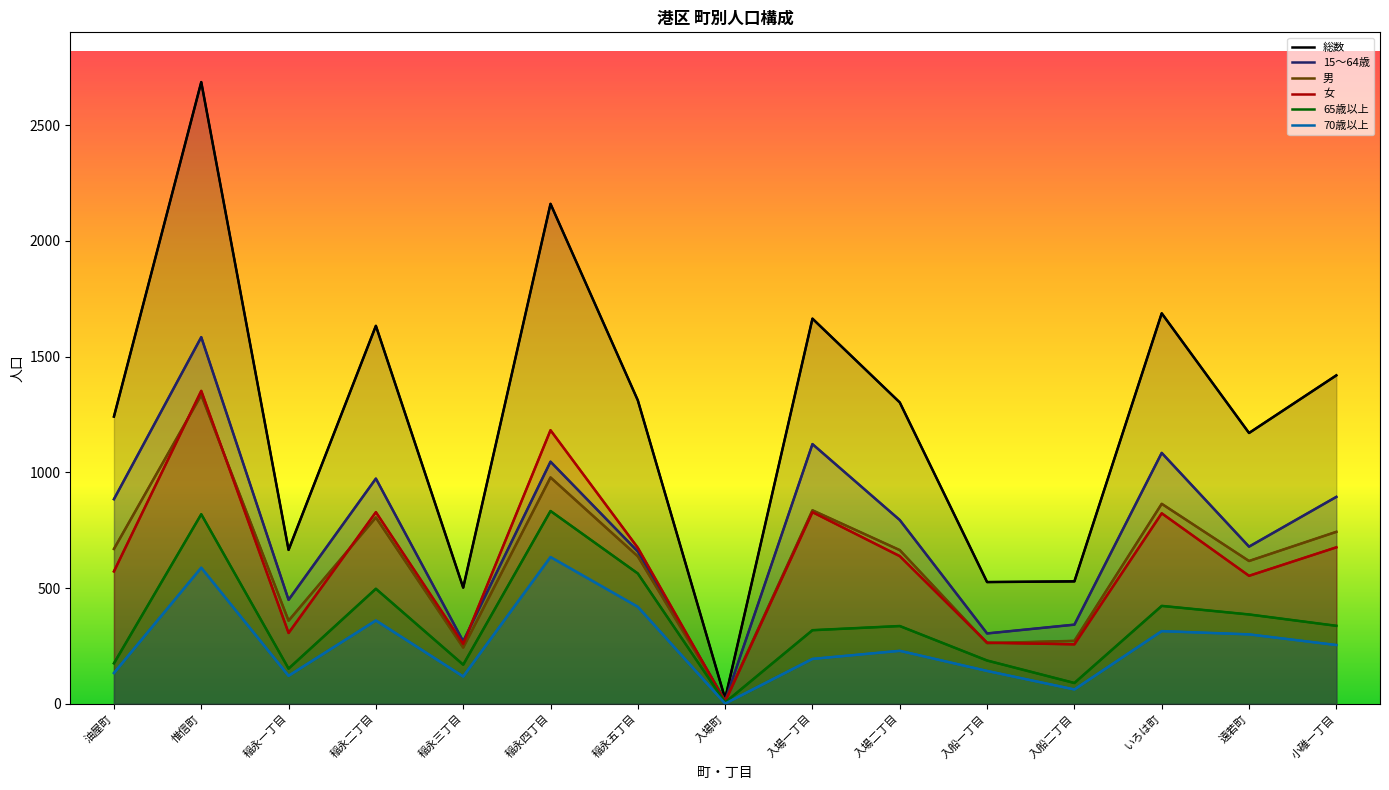

What is the difference between the highest and lowest values at 入船二丁目?

467